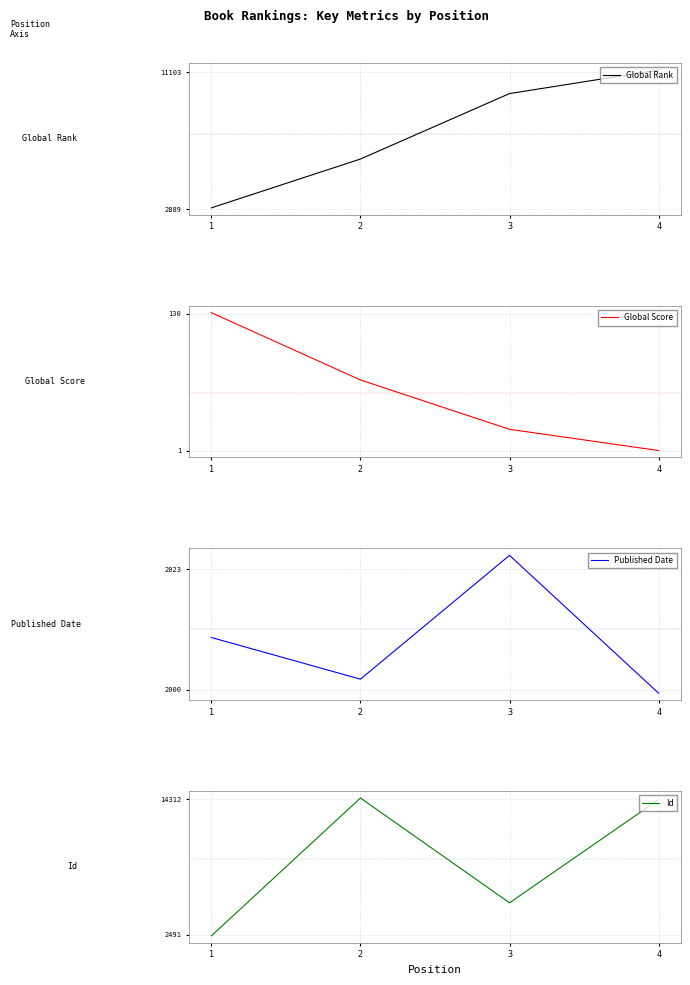

Where is the first local minimum for Id?

3